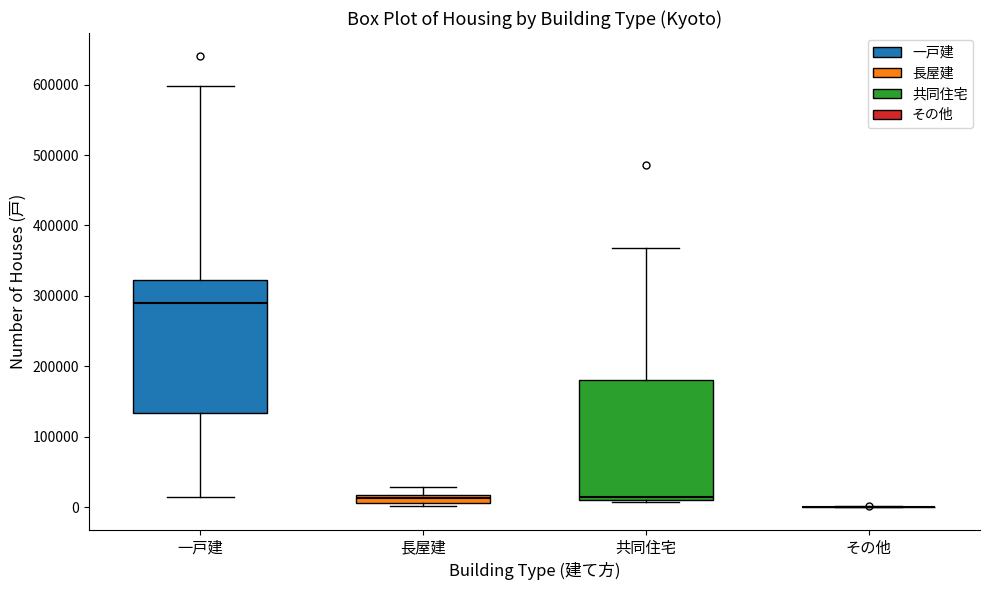

Comparing the boxes themselves (not the whiskers), which one is the tallest?

一戸建